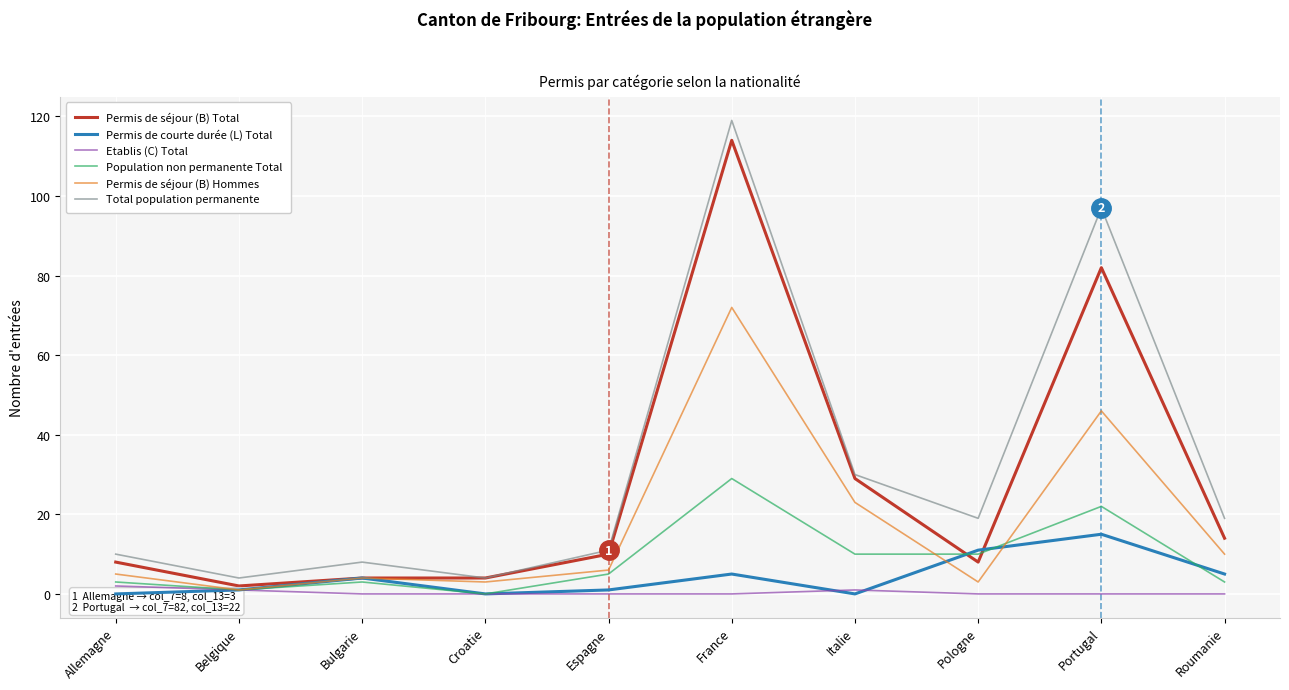

At how many categories does at least one series exceed 42?

2